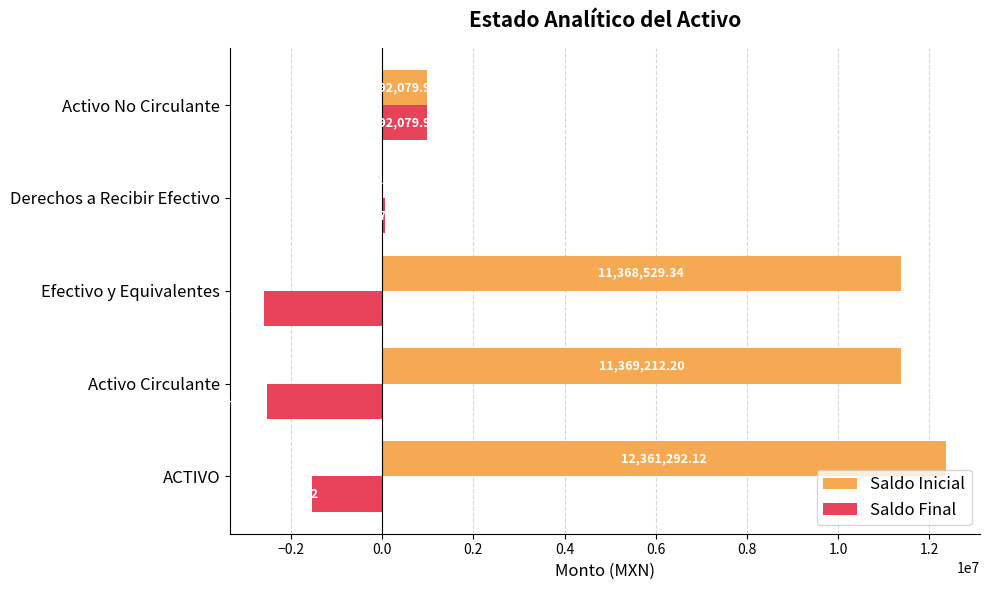

Is the value of Saldo Final at Activo Circulante greater than the value of Saldo Inicial at Efectivo y Equivalentes?

No